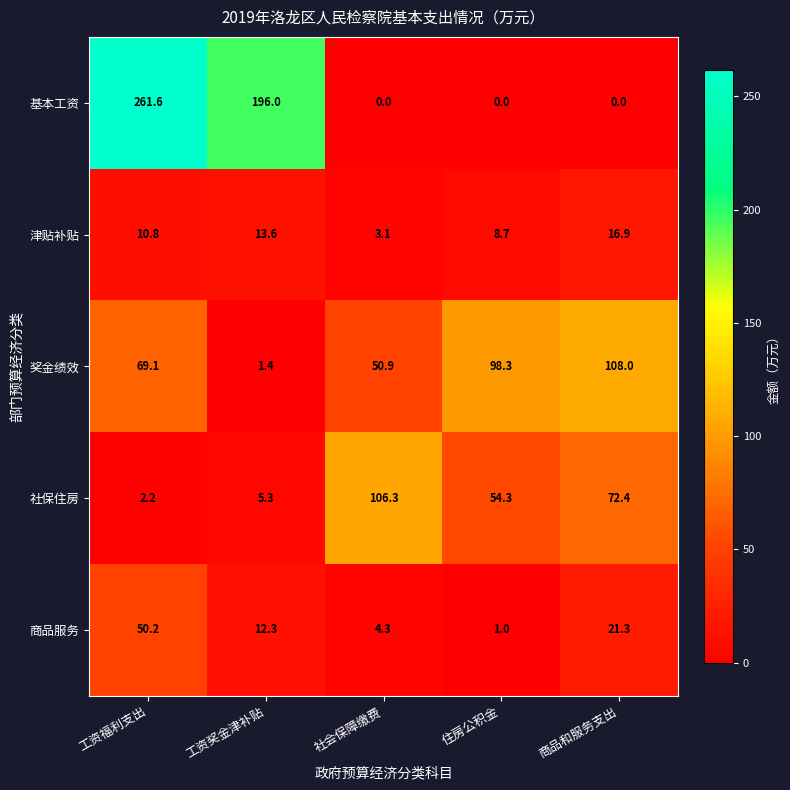

Which series changed the most between 社会保障缴费 and 商品和服务支出?

奖金绩效